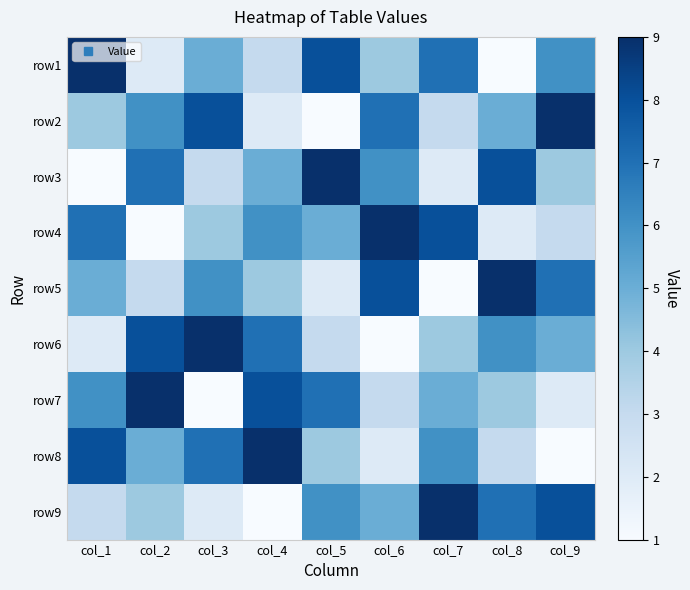

Which category has the highest value across all series?

col_1